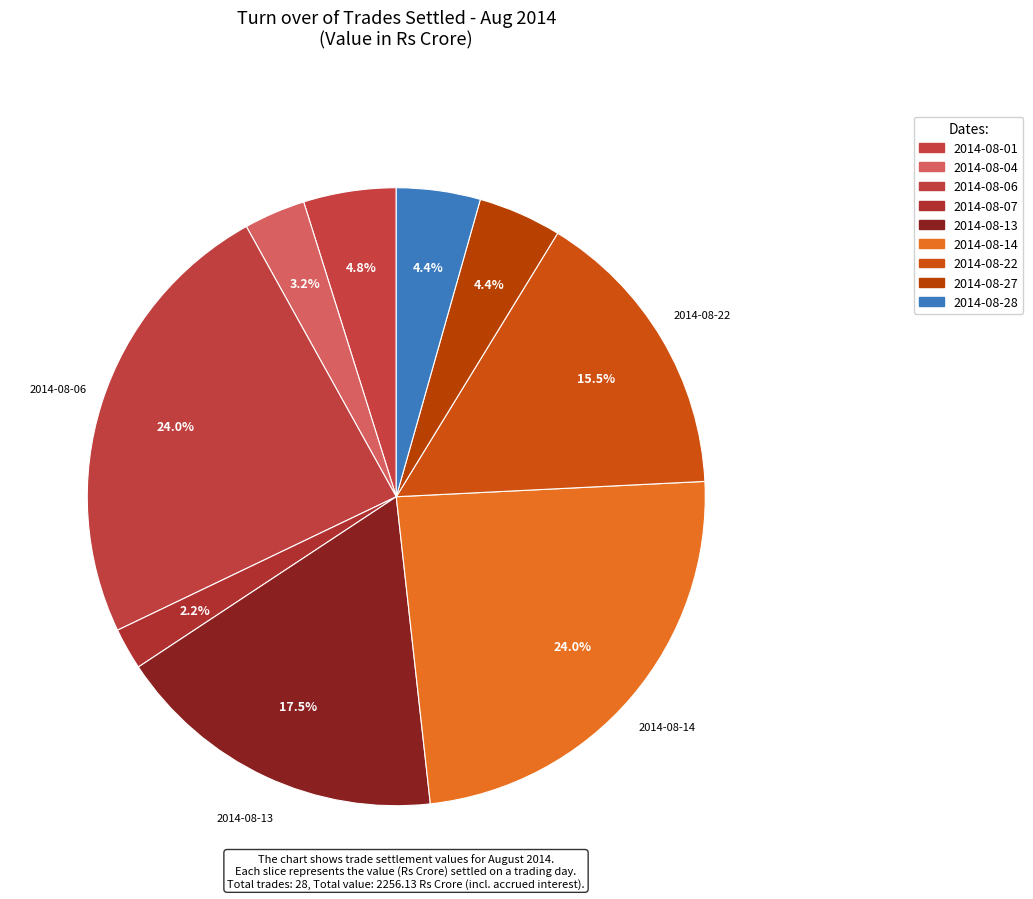

Count the number of slices in the pie.

9